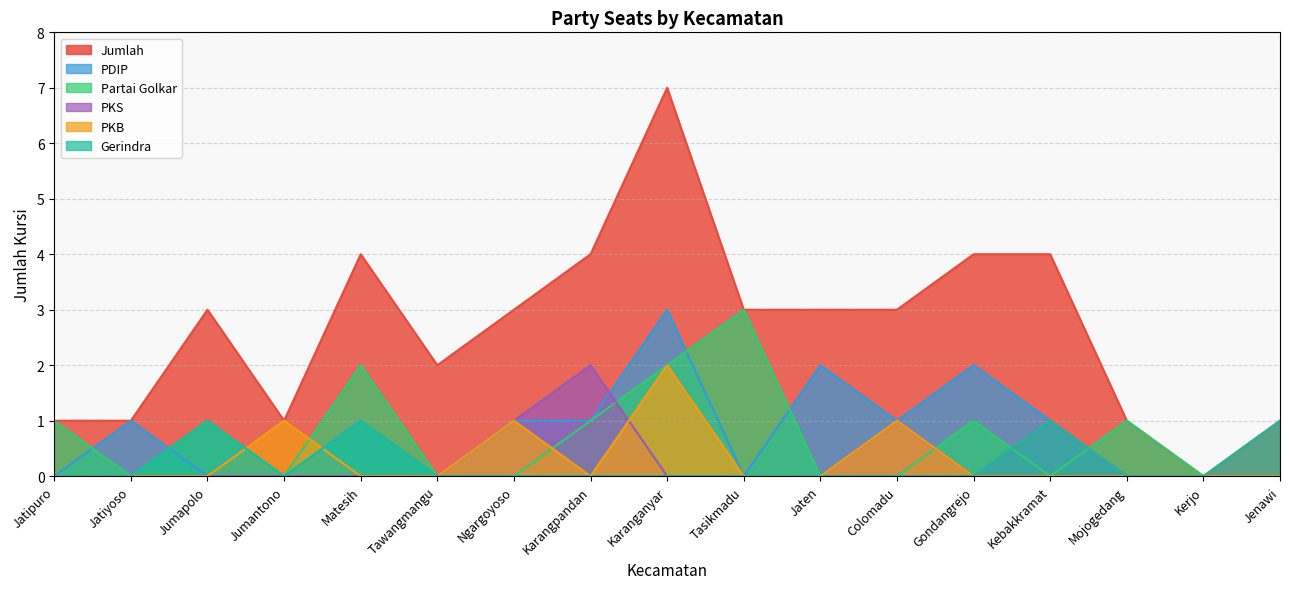

Which category has the highest value across all series?

Karanganyar